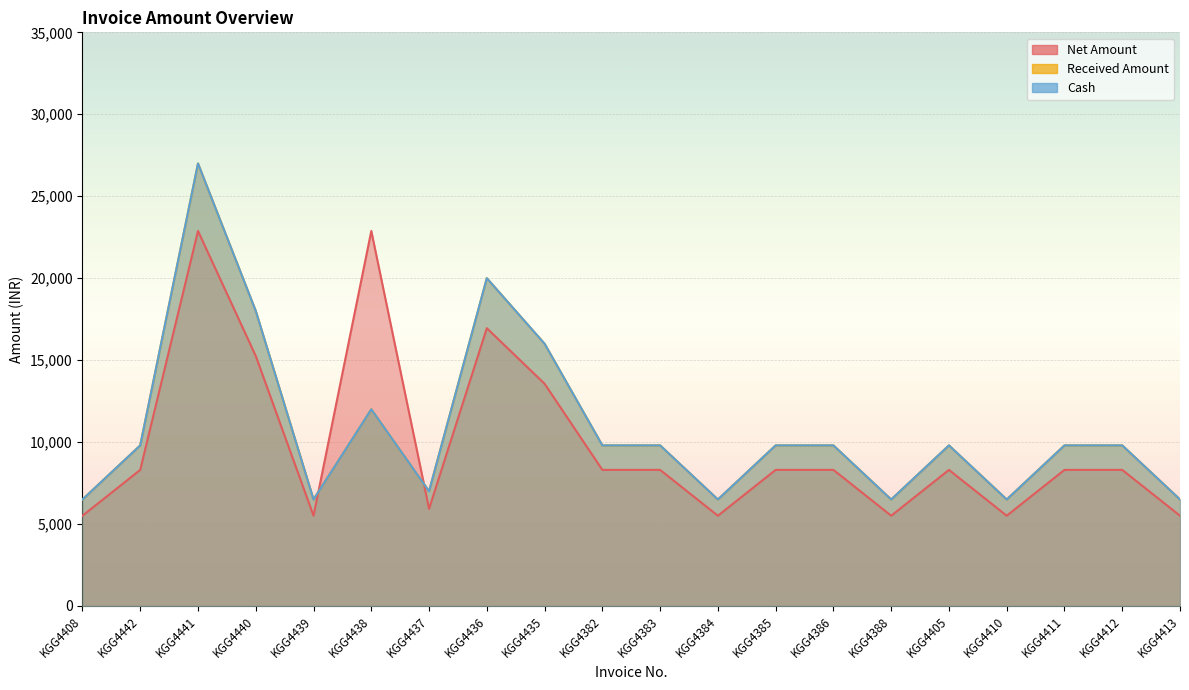

True or false: Cash and Received Amount cross at least once.

False